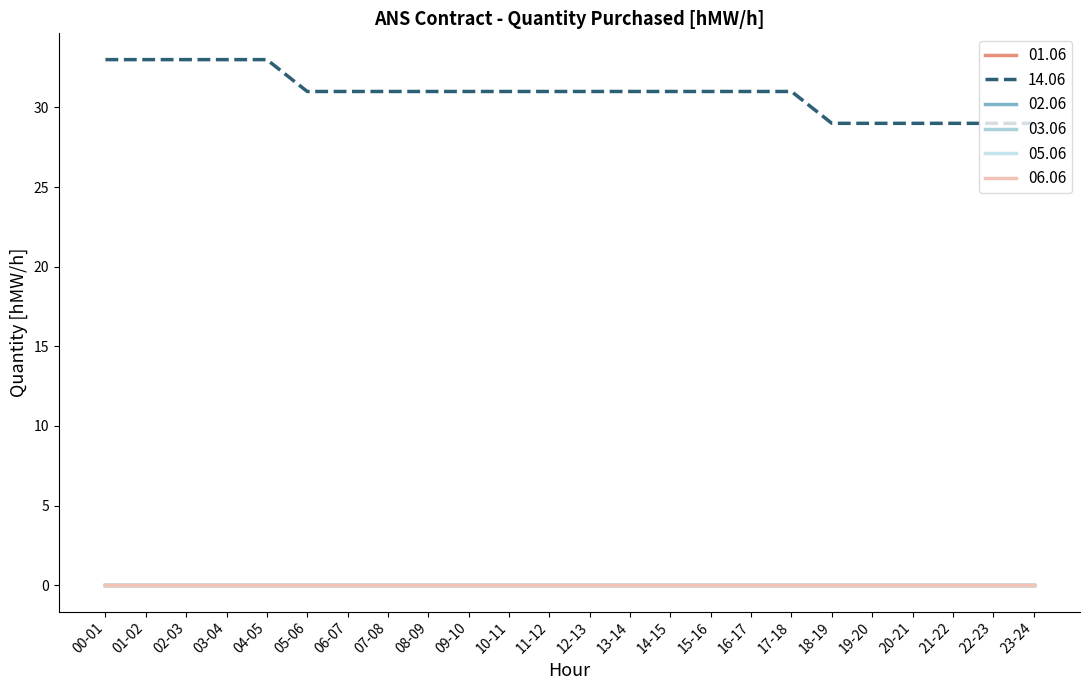

Does the chart have visible grid lines?

No